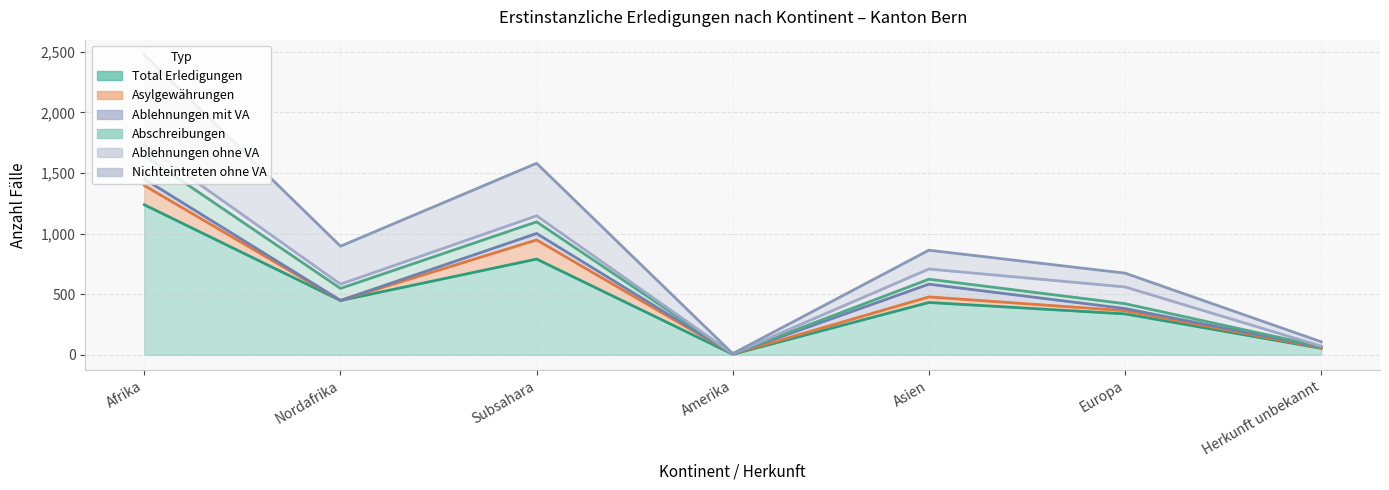

Reading left to right, what are all the values shown in this chart?

Total Erledigungen: 1238	448	790	5	432	338	54
Asylgewährungen: 159	1	158	3	46	26	5
Ablehnungen mit VA: 53	0	53	0	105	18	6
Abschreibungen: 195	99	96	1	41	40	3
Ablehnungen ohne VA: 85	35	50	0	84	138	4
Nichteintreten ohne VA: 746	313	433	1	155	114	36